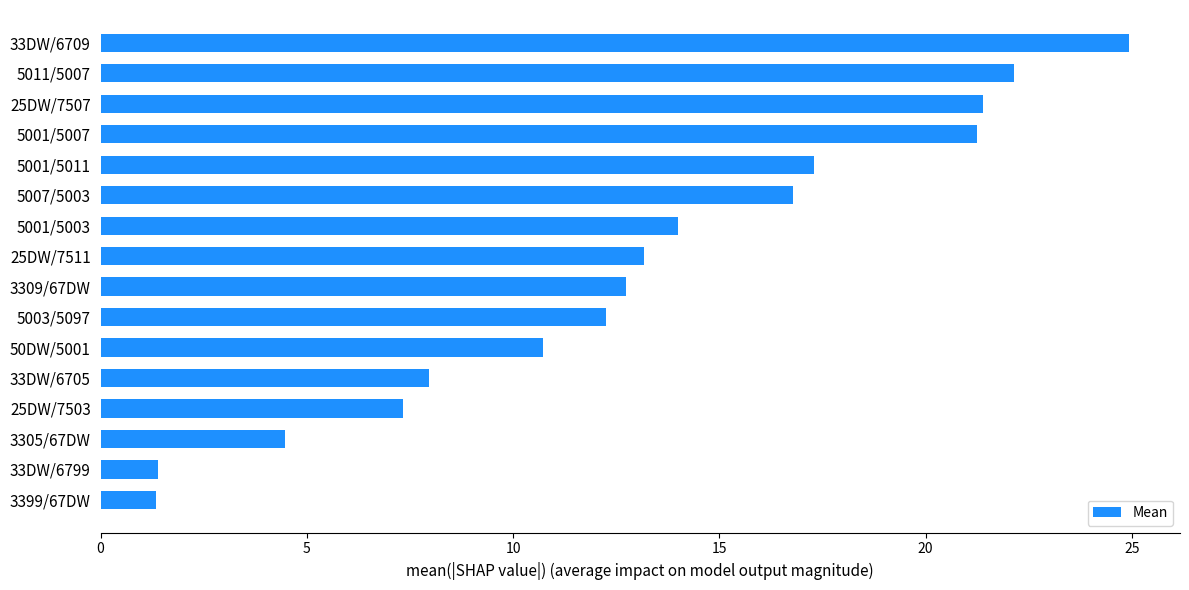

The chart shows a value of 7.3 at 25DW/7503. True or false?

True